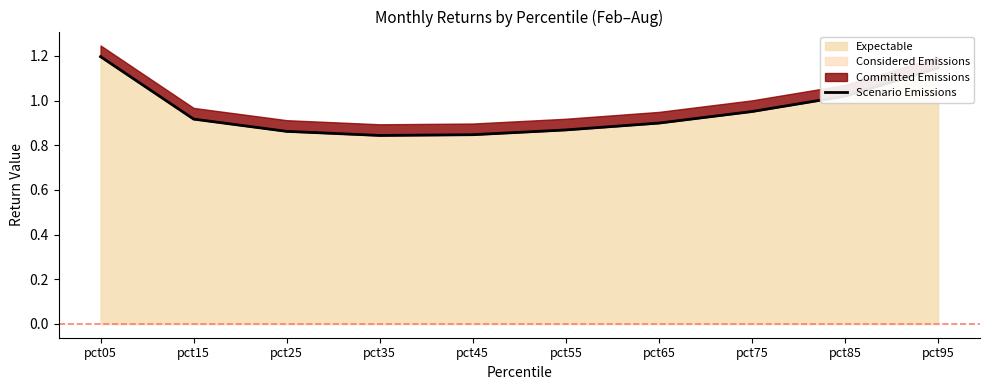

Is it true that the value at pct55 is 0.6?

False